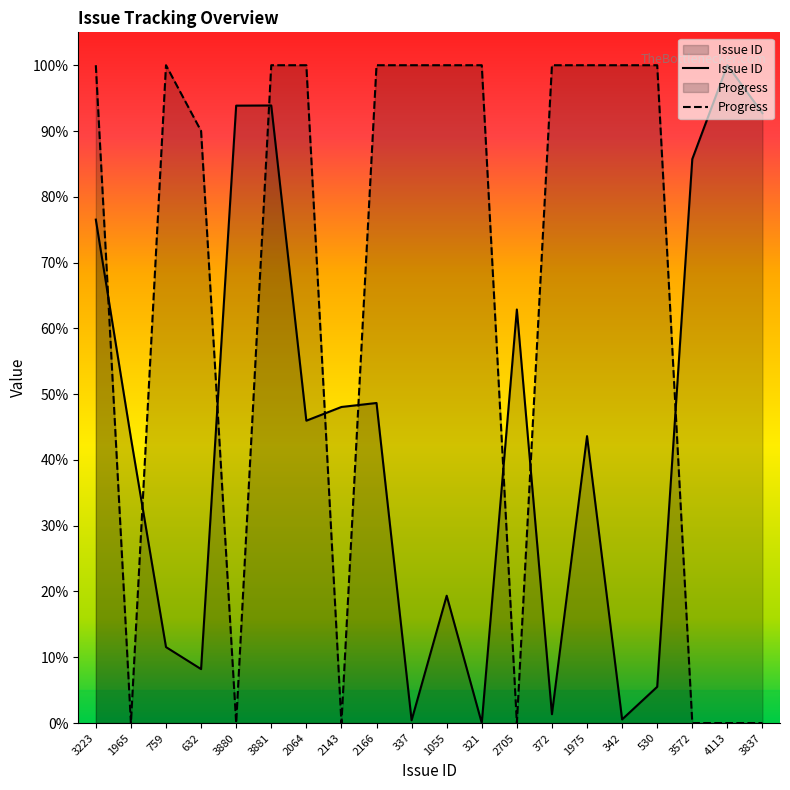

What is the total value across all series at 1975?

143.6